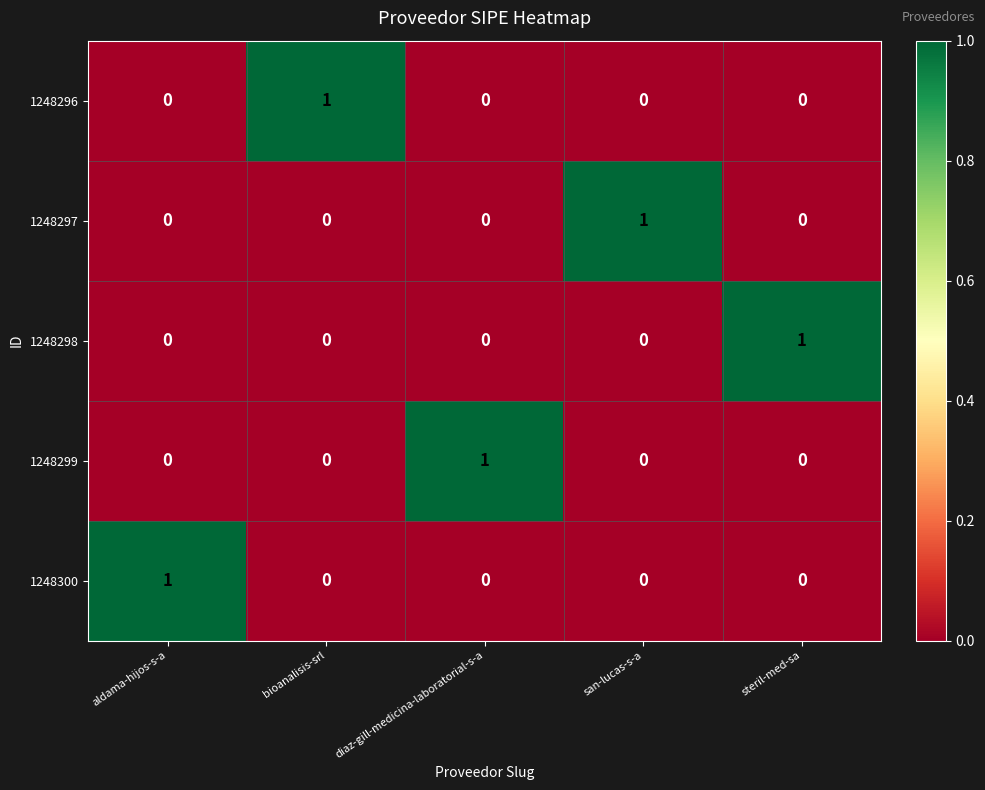

Is the value of 1248297 at diaz-gill-medicina-laboratorial-s-a greater than the value of 1248296 at bioanalisis-srl?

No